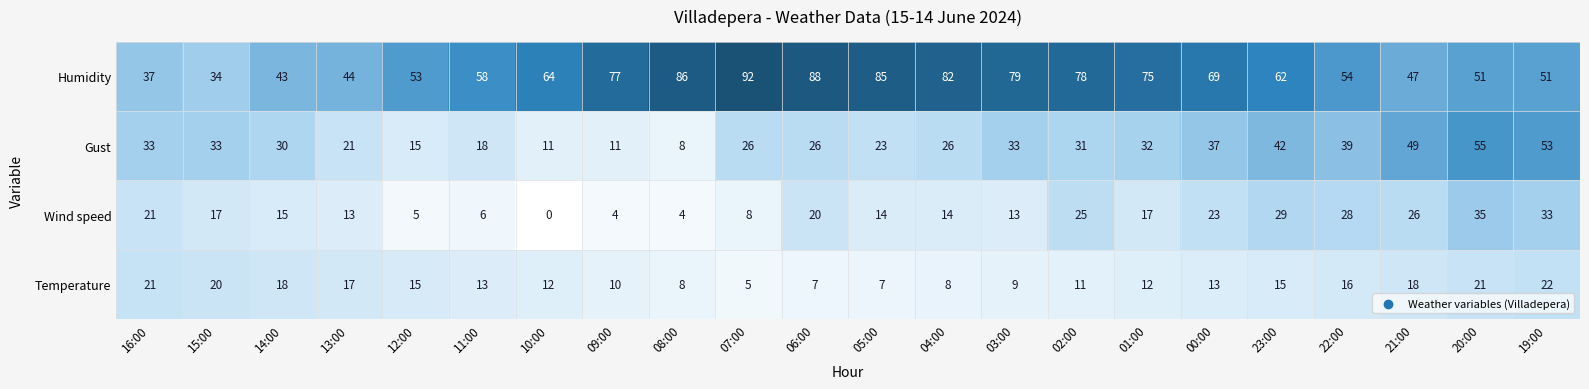

At which category does the chart reach its minimum across all series?

10:00